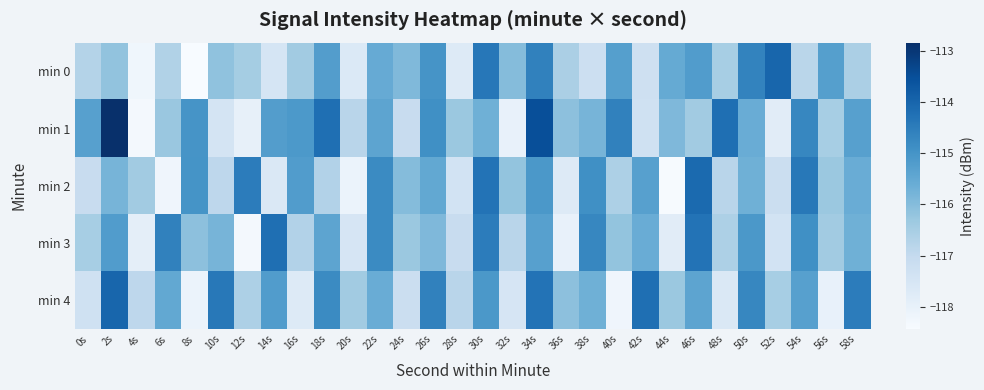

Which series has the largest total across all categories?

min 1